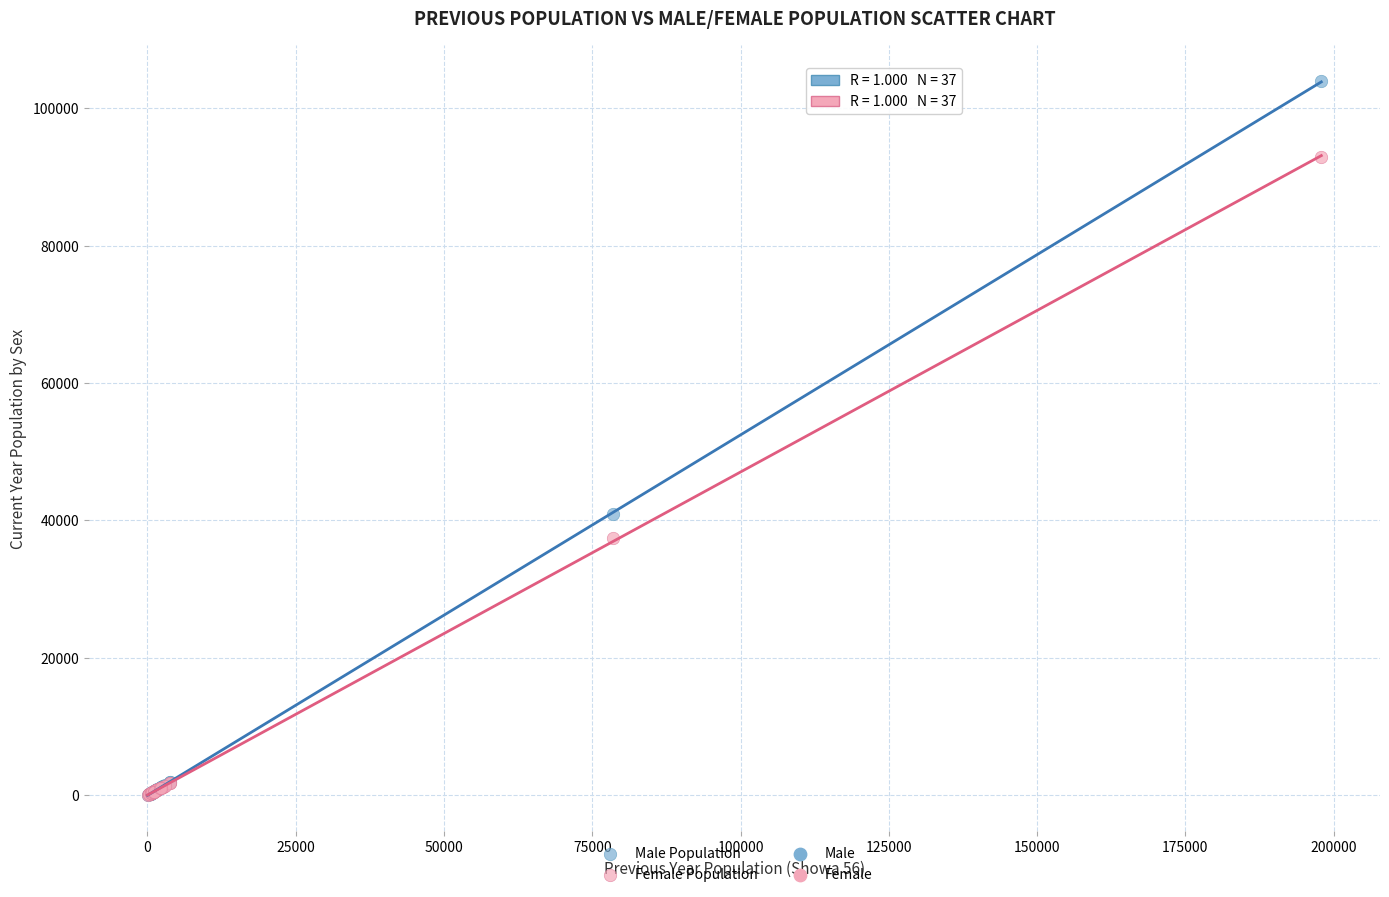

In the Male Population series, what Y value is closest to 51998?

40891